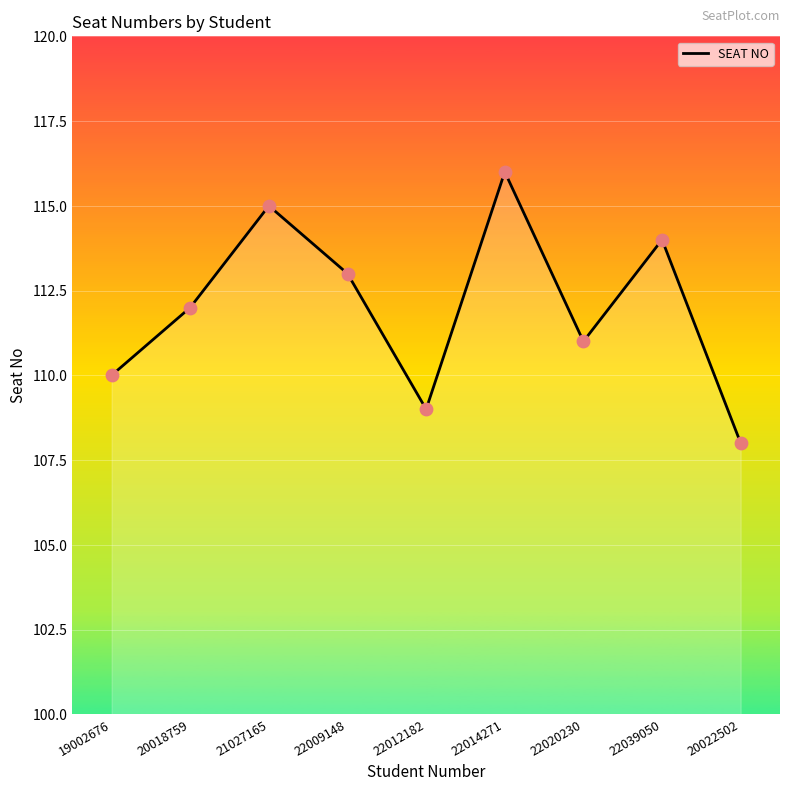

Which has a higher value, 22009148 or 22012182?

22009148